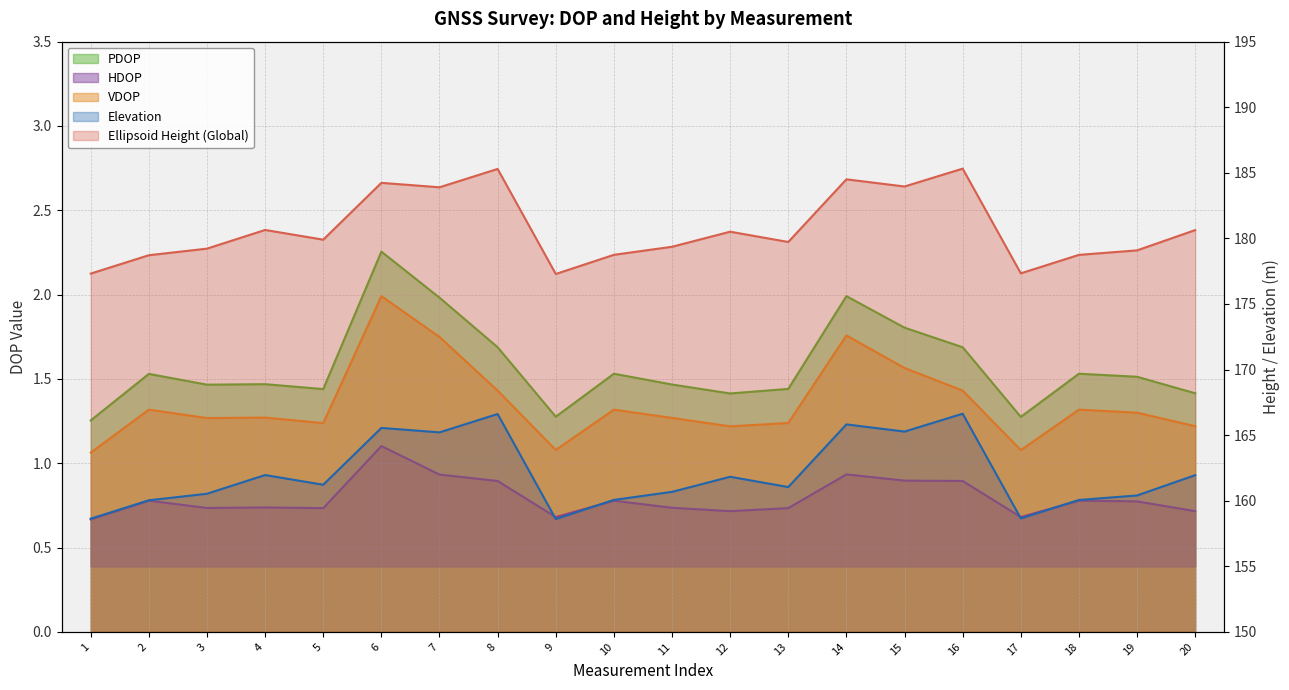

What is the value of the Ellipsoid Height (Global) point at the 15th from the left?

184.0